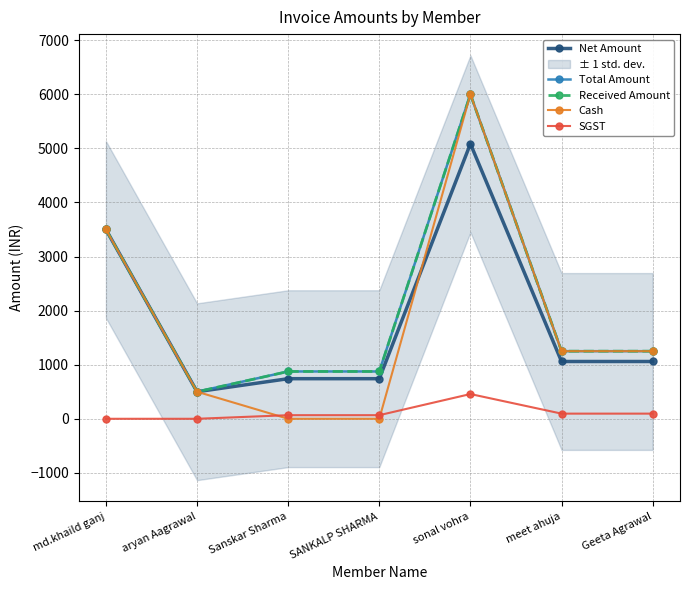

True or false: SGST and Total Amount intersect in this chart.

False